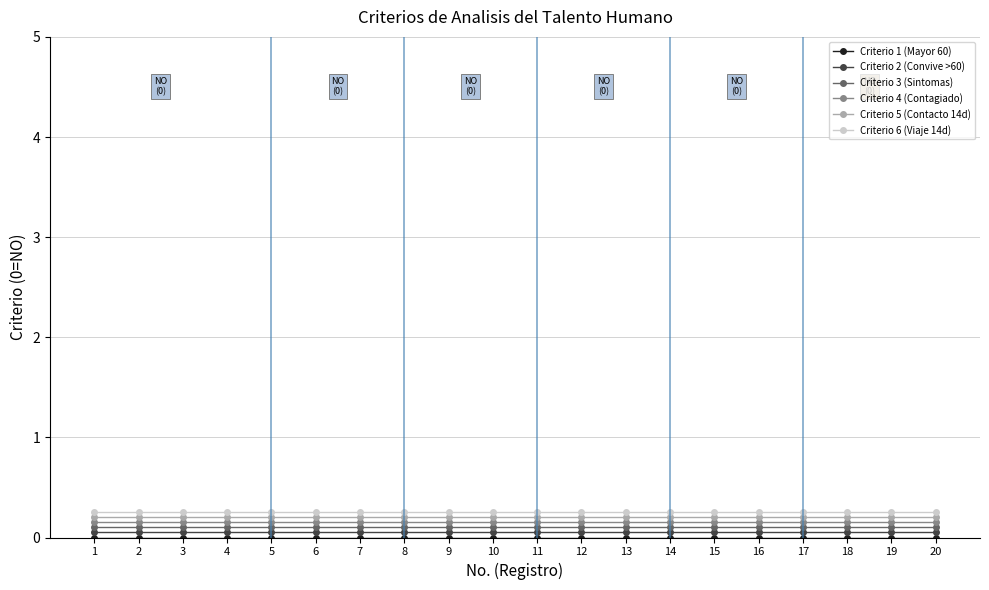

True or false: Criterio 4 (Contagiado) and Criterio 2 (Convive >60) cross at least once.

False